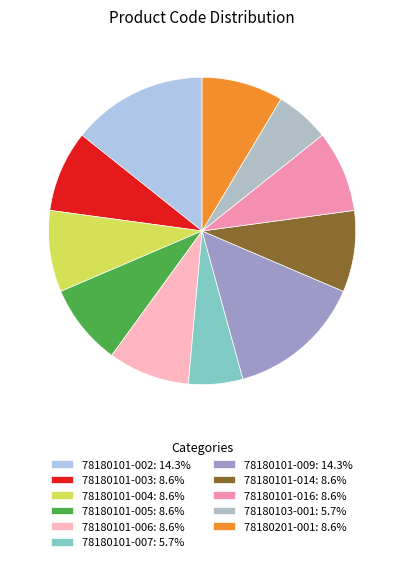

Is the sum of 78180101-016 and 78180101-004 greater than half?

No